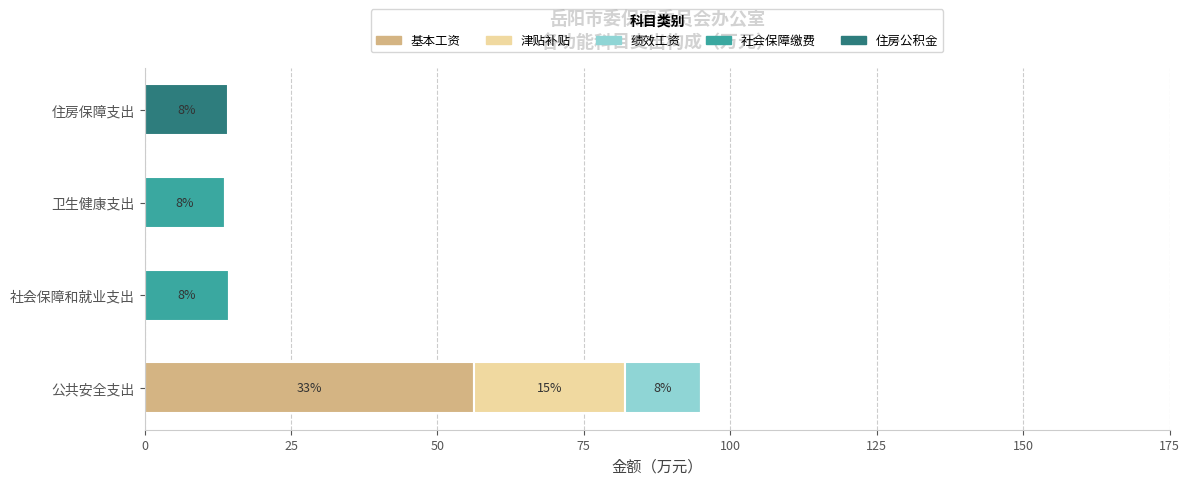

At which label does 基本工资 reach its peak?

公共安全支出